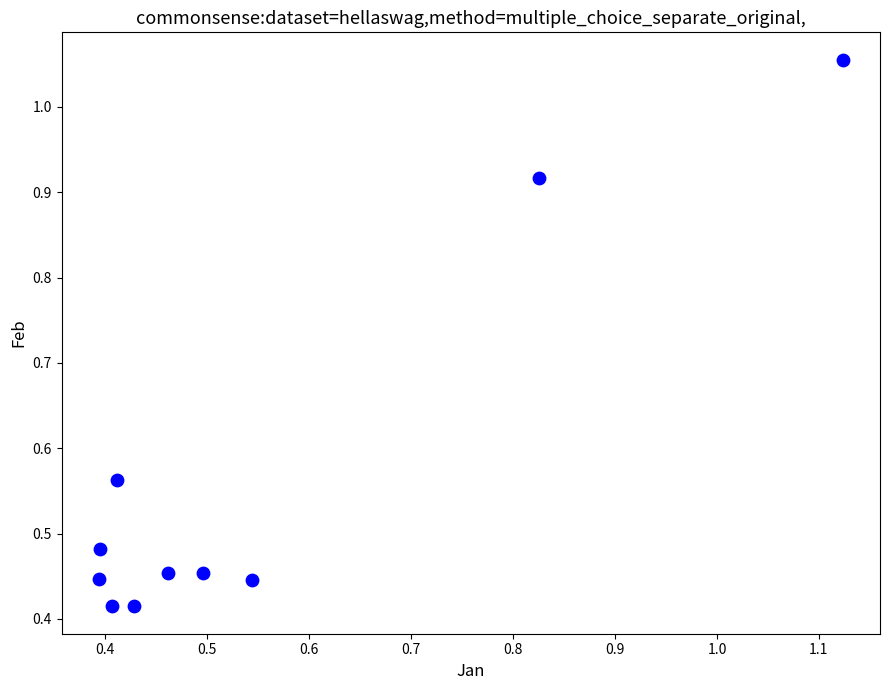

What is the range of X values (max minus min)?

0.7